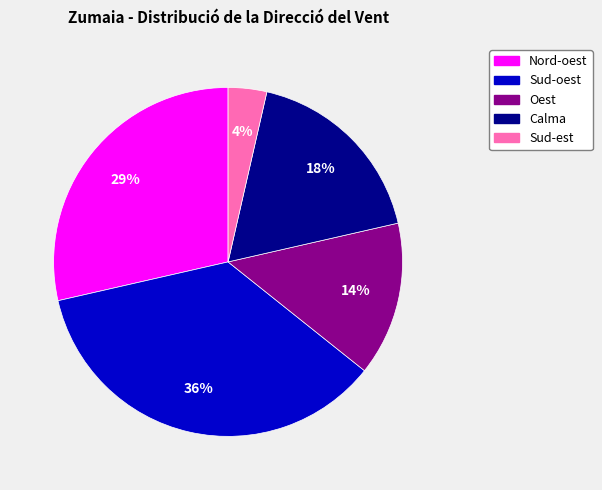

How many segments does this pie chart have?

5